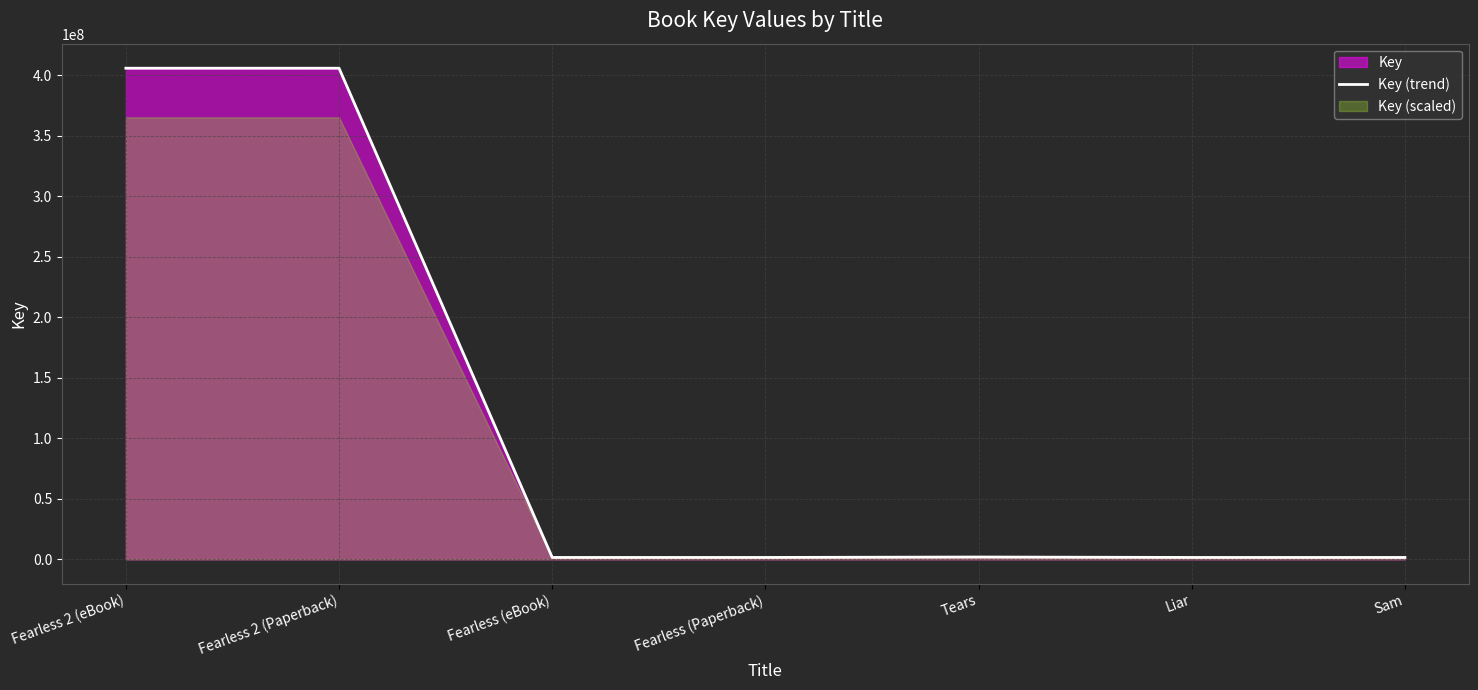

Which category has the highest value across all series?

Fearless 2 (eBook)